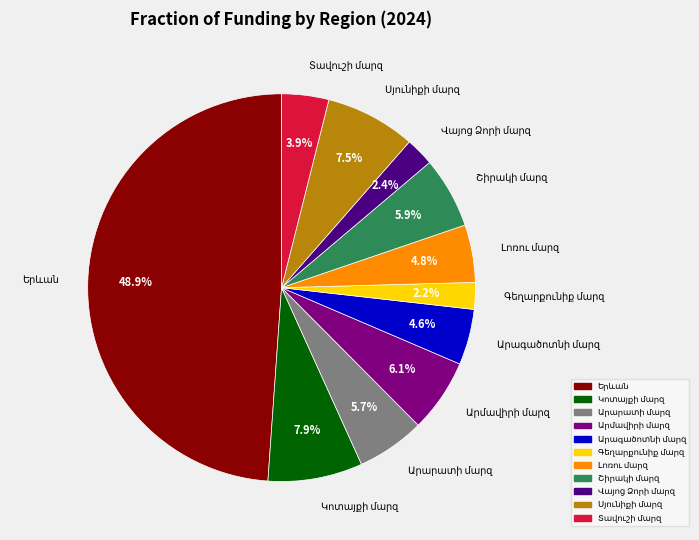

To the nearest percent, what is the difference between the Արմավիրի մարզ and Վայոց Ձորի մարզ slice percentages?

4%